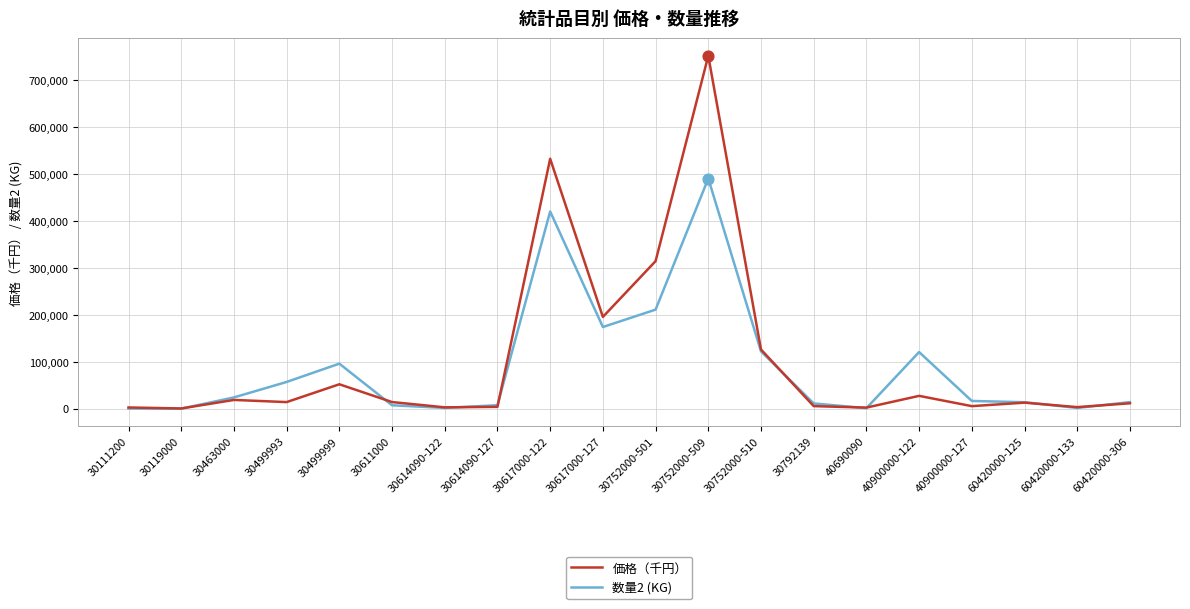

What are all the series names shown in the legend?

価格（千円）, 数量2 (KG)